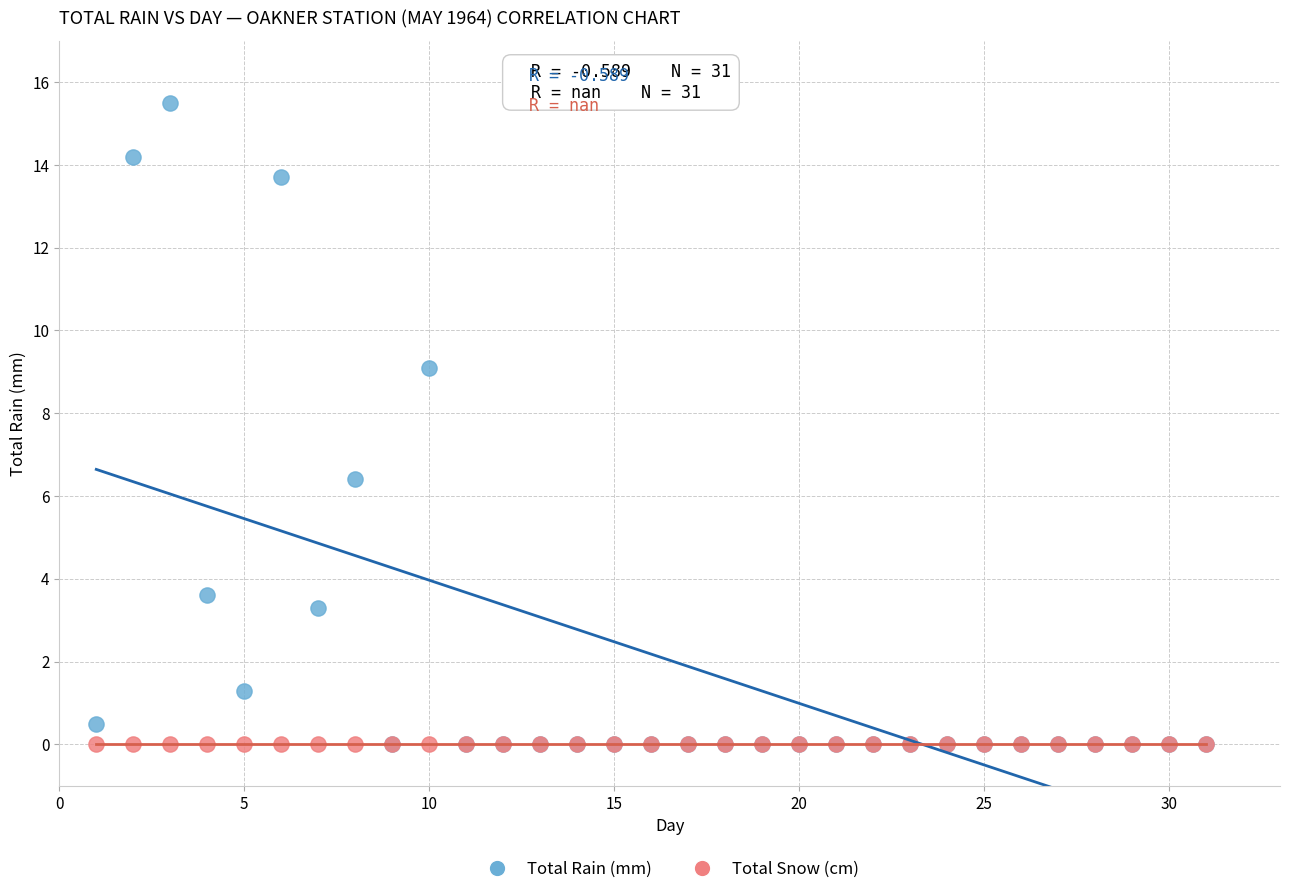

Across all series, what Y value is closest to 7?

6.4